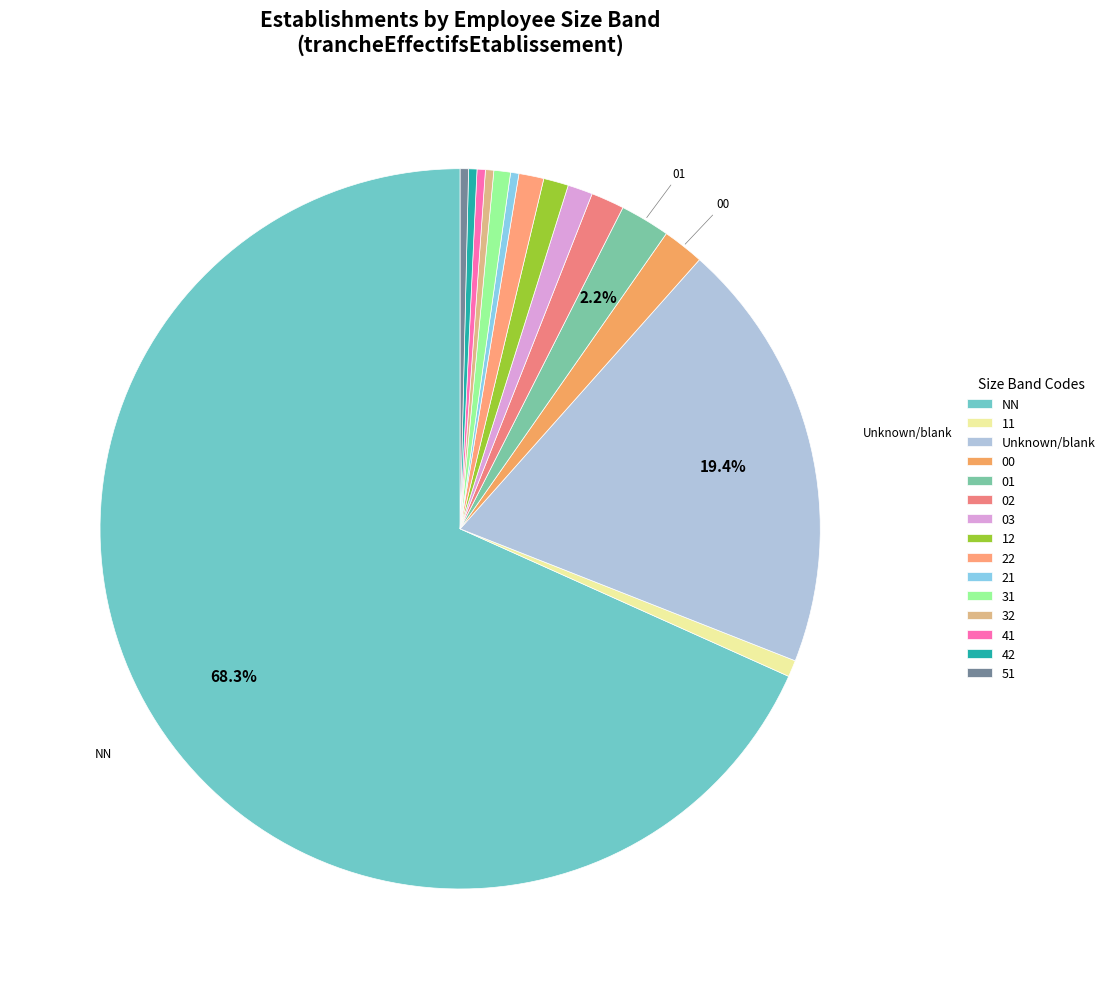

What is the majority slice?

NN